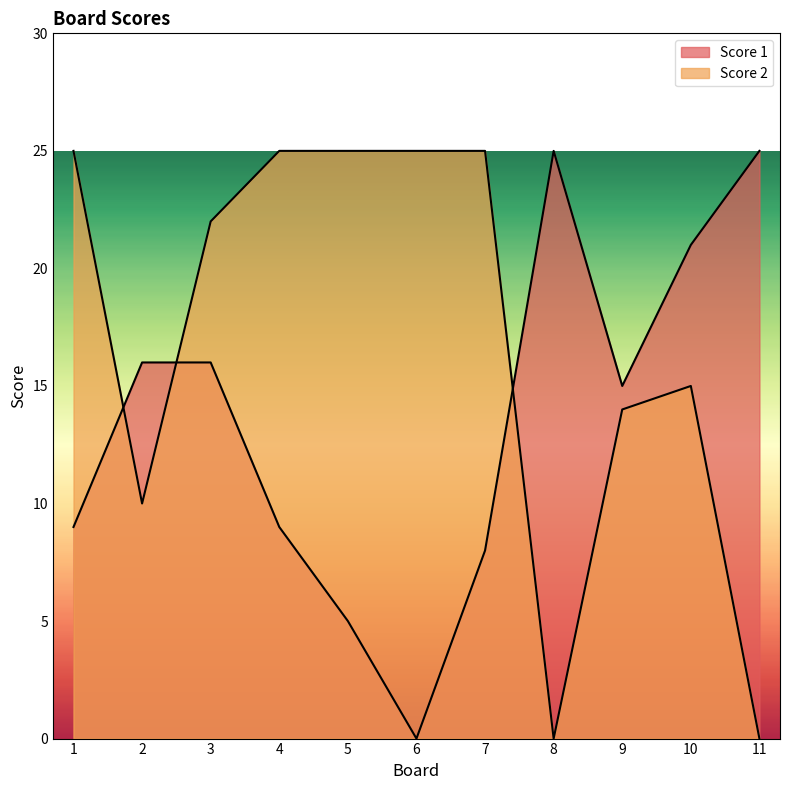

How many lines are shown in the chart?

2